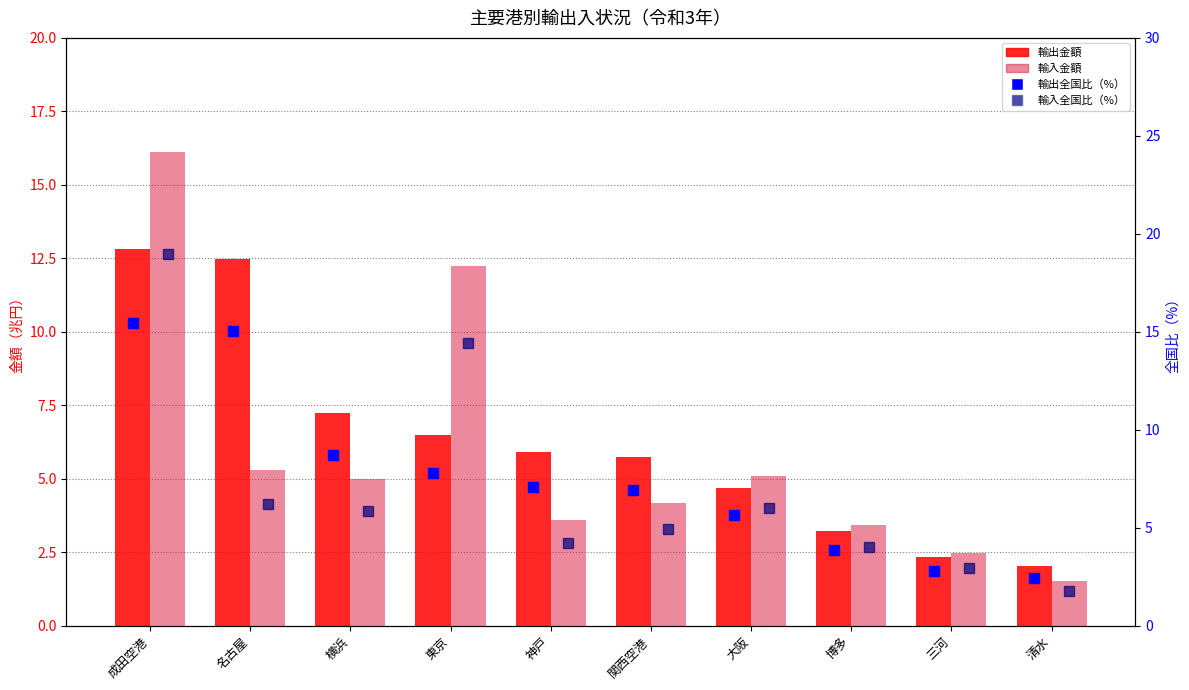

True or false: 輸入金額(百万円) has a value of 5.8 at 成田空港.

False